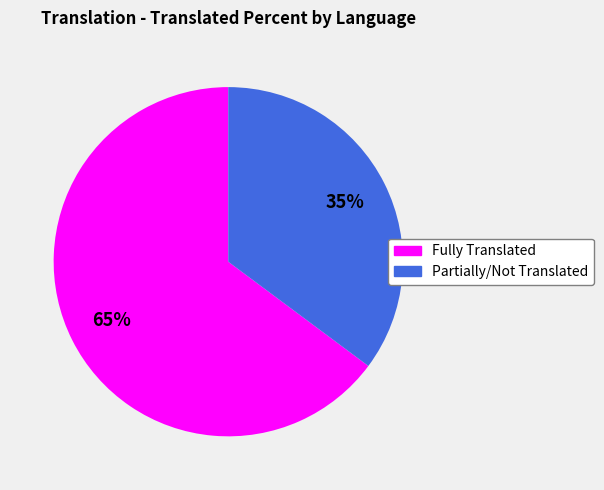

To the nearest percent, what is the difference between the largest and smallest slice percentages?

30%